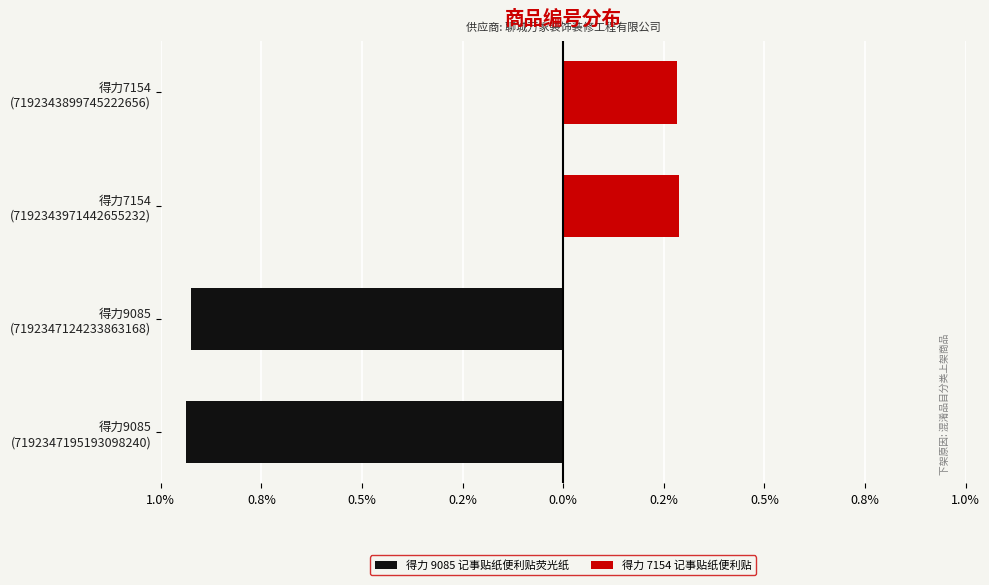

Rank the series by their average value, from lowest to highest.

得力 9085 记事贴纸便利贴荧光纸, 得力 7154 记事贴纸便利贴